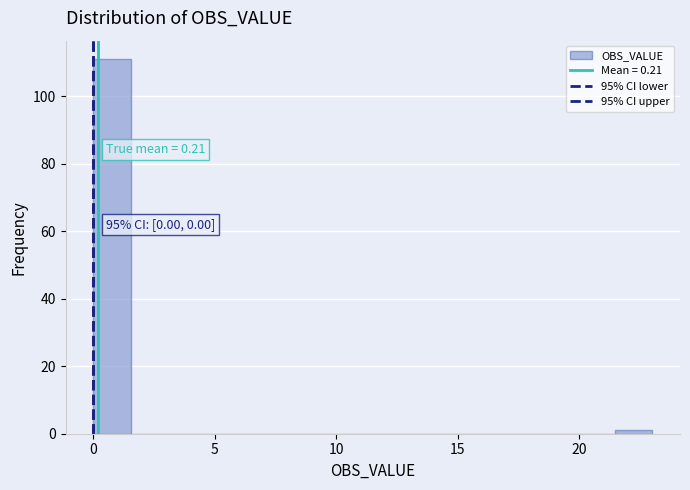

Around what value on the x-axis is the tallest bar? Give the approximate position of its centre, as read against the axis.

1.0